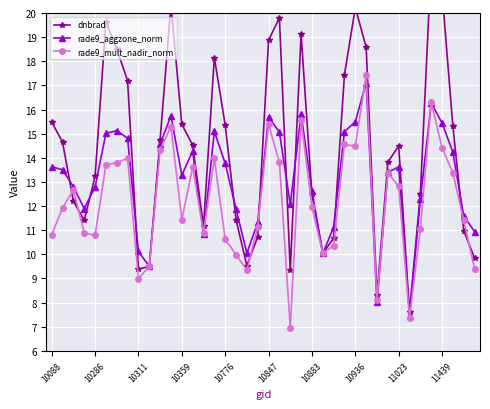

List the series in order of their peak value, lowest first.

rade9_aggzone_norm, rade9_mult_nadir_norm, dnbrad